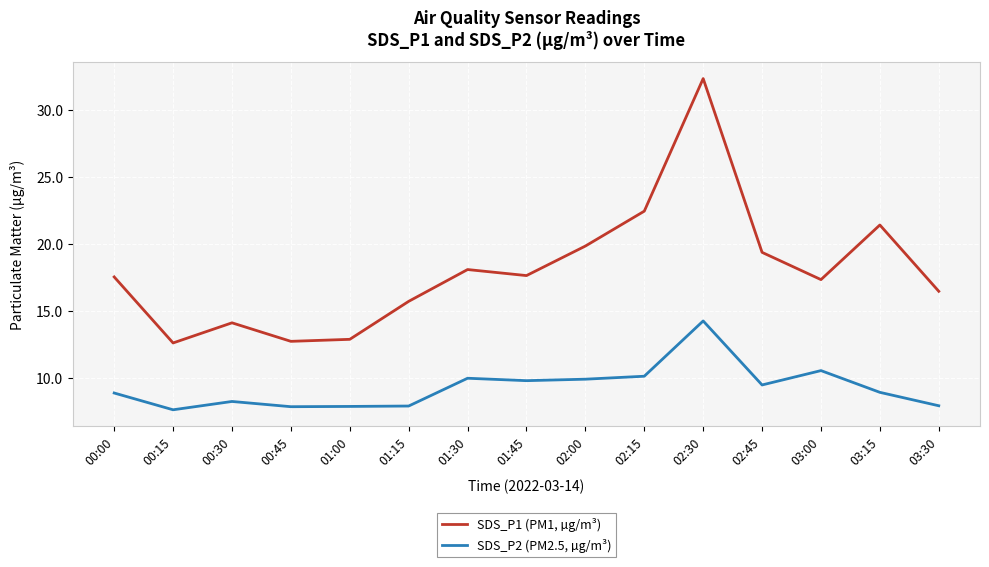

Count the number of categories in the chart.

15